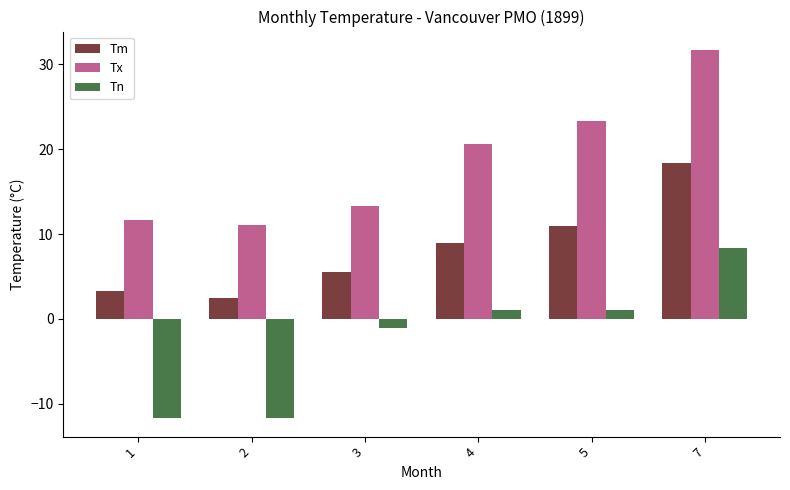

What is the highest value of the Tn series?

8.3